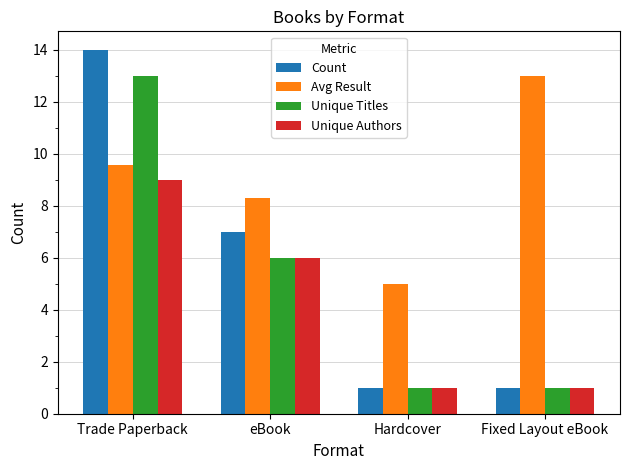

How many categories are shown in the chart?

4